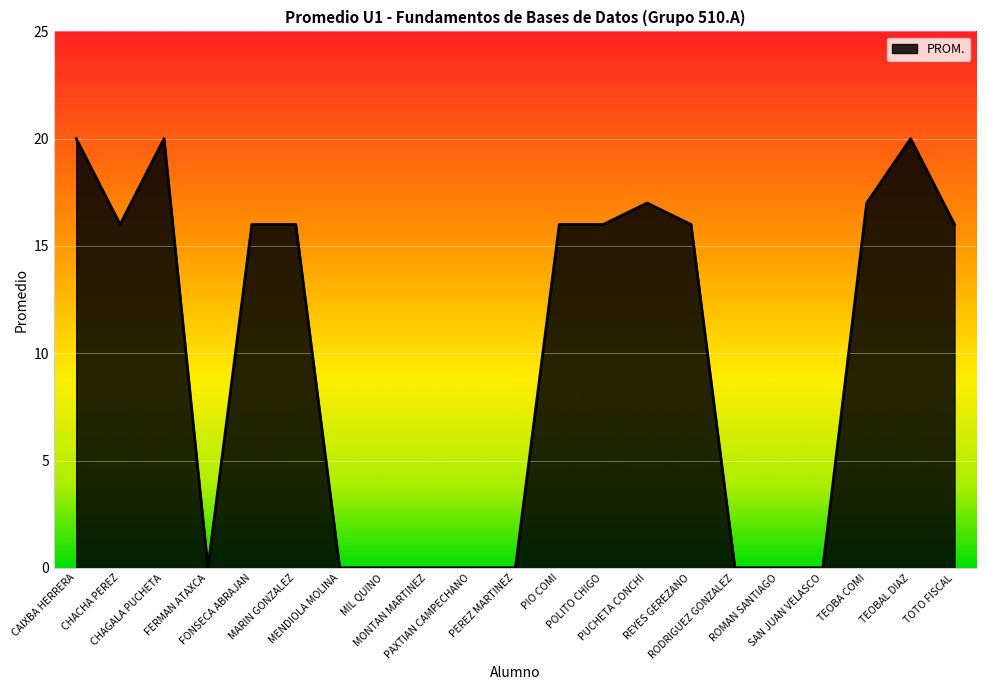

What is the greatest value displayed?

20